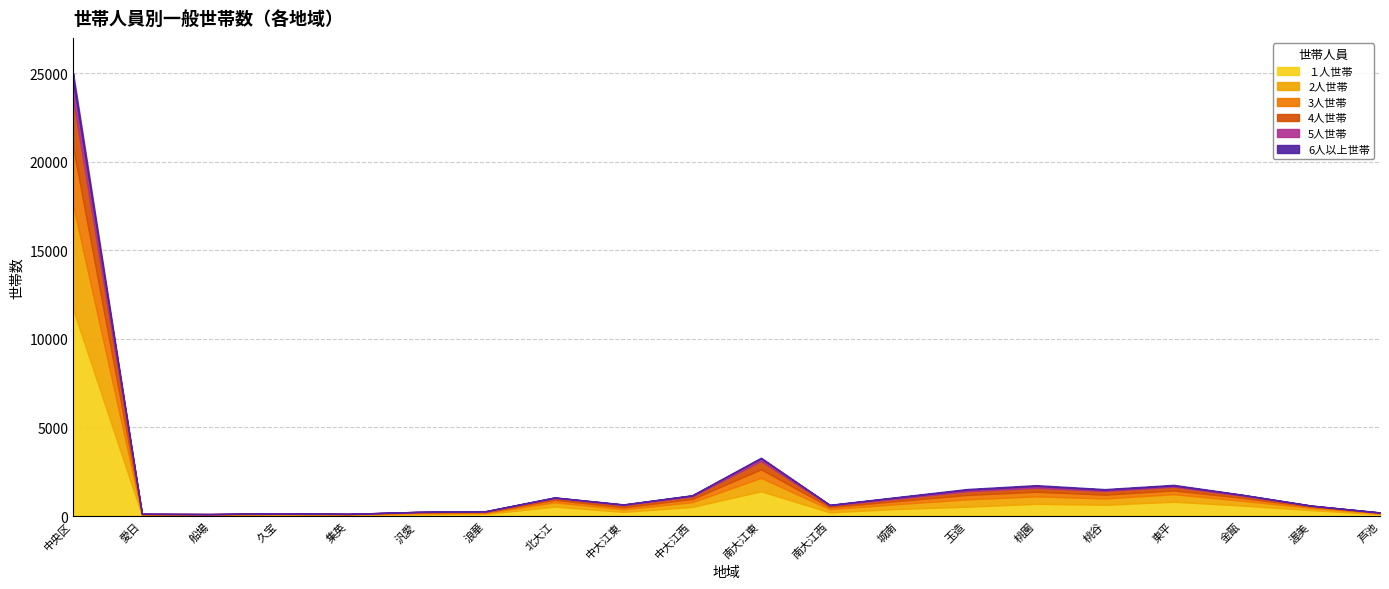

Does the chart display data point markers on the line(s)?

No